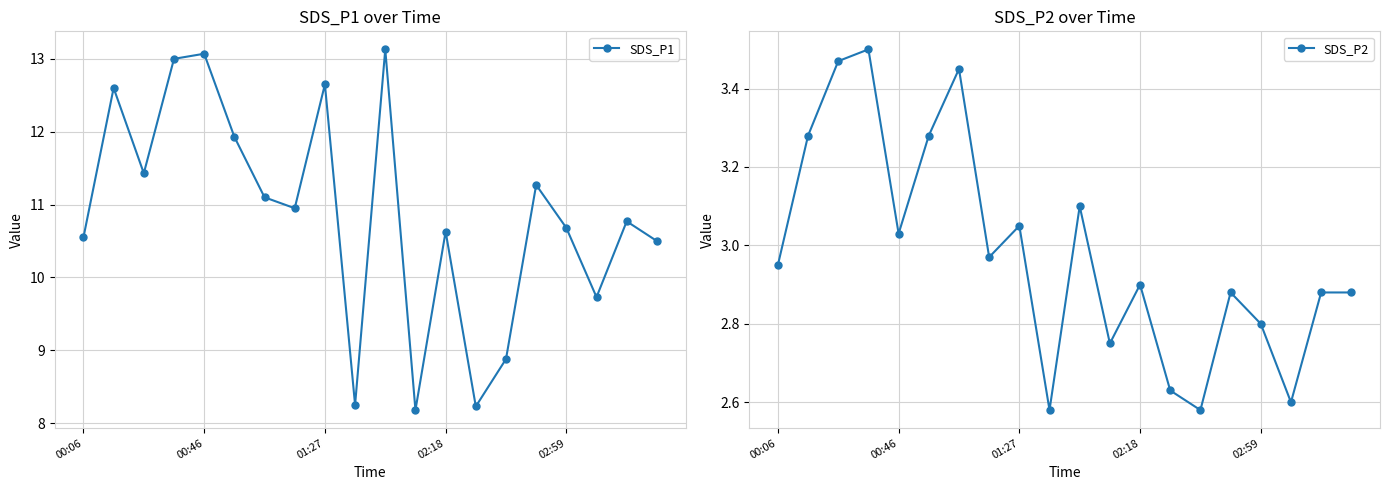

True or false: SDS_P1 and SDS_P2 cross at least once.

False